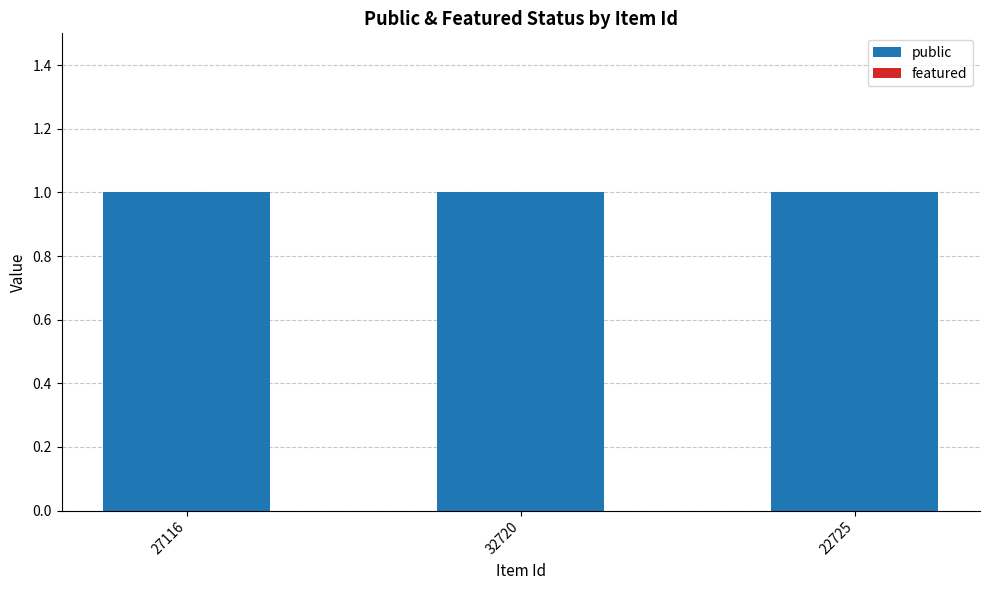

What is the greatest value displayed?

1